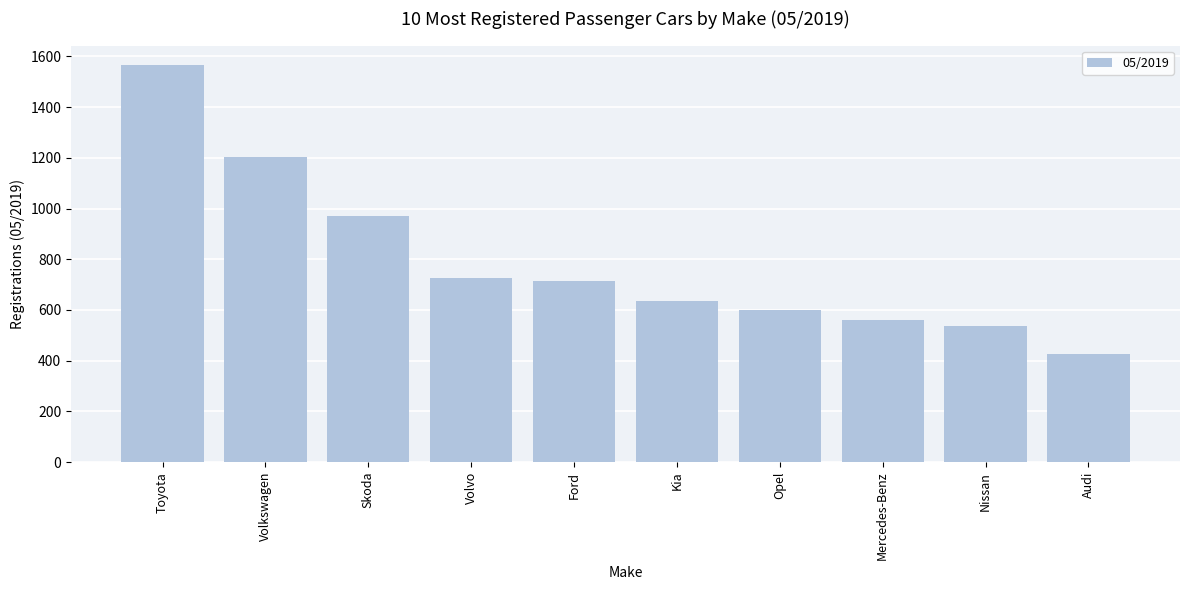

What is the change in value from Skoda to Ford?

-258